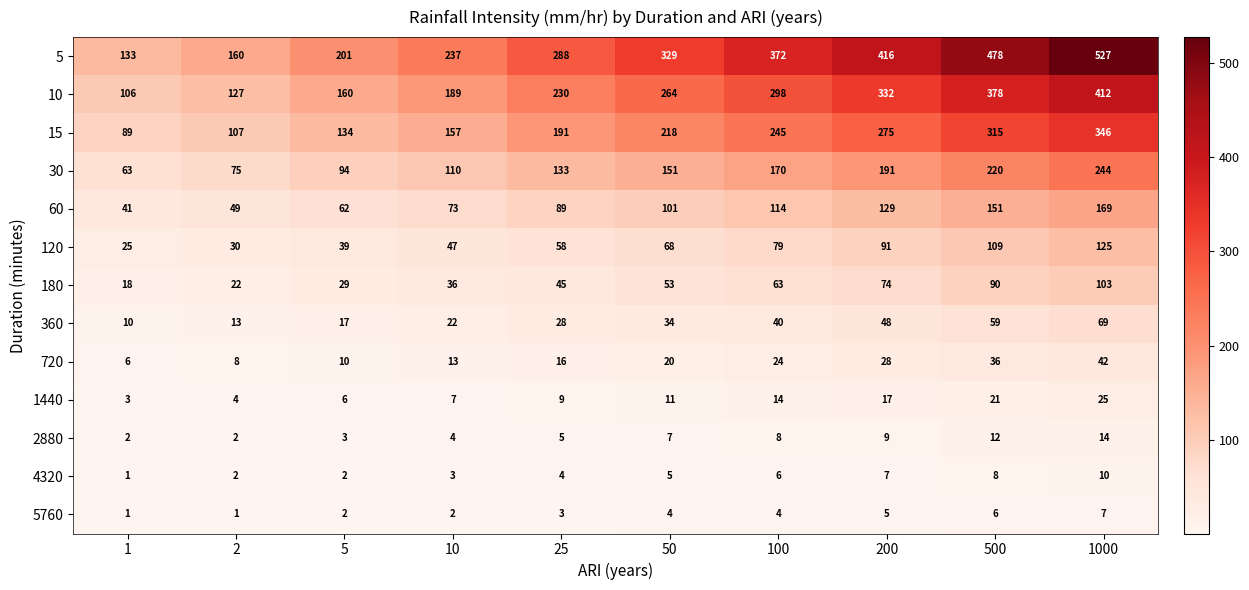

Between 1 and 25, which series saw the biggest shift?

5